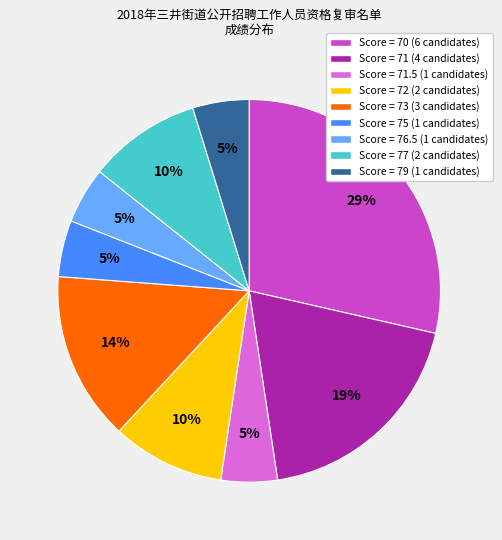

Is there any slice that represents more than half of the pie?

No